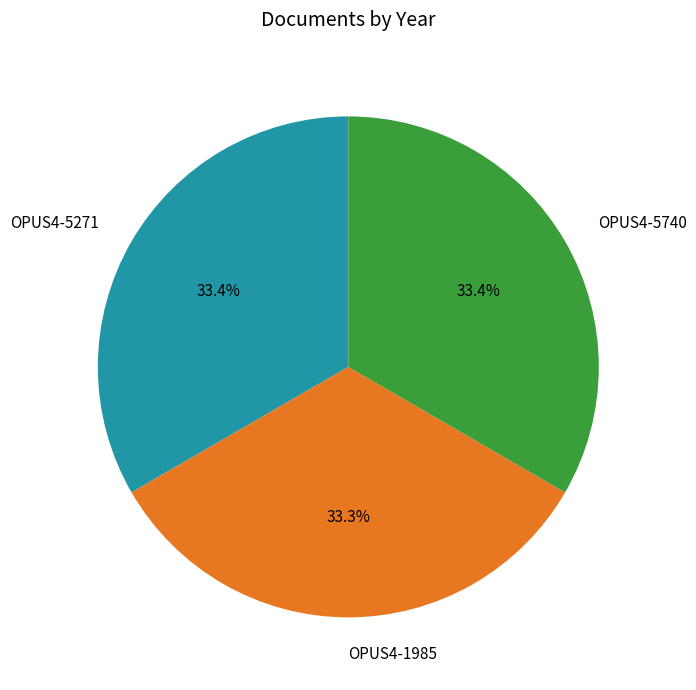

Is there any slice that represents more than half of the pie?

No